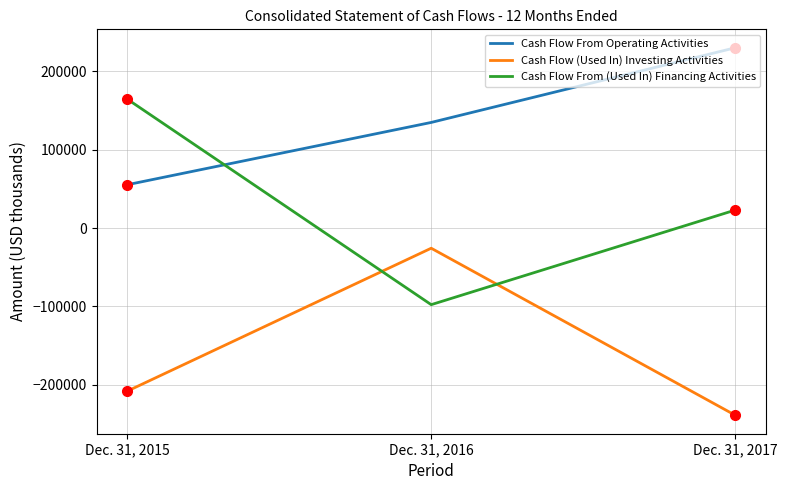

Which series has the largest range (max minus min)?

Cash Flow From (Used In) Financing Activities